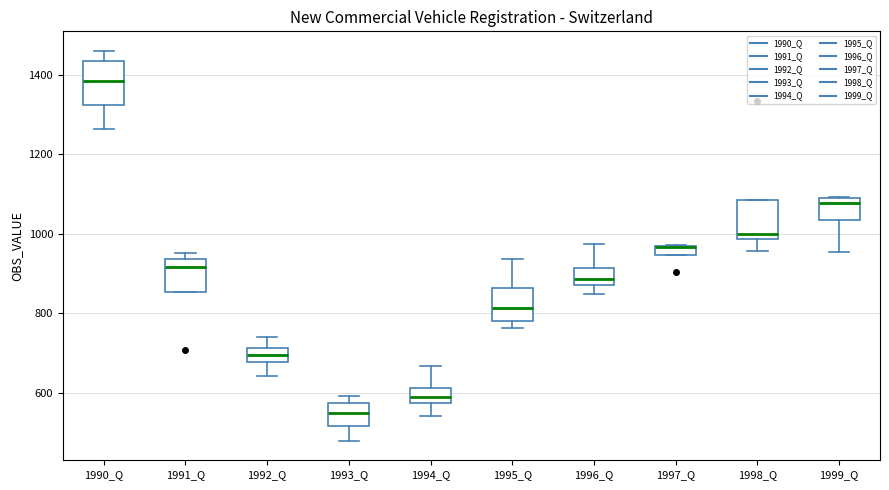

Where does the lower whisker of the box for 1999_Q end on the y-axis? The values are not printed on the chart, so give them approximately, as read against the axis.

960